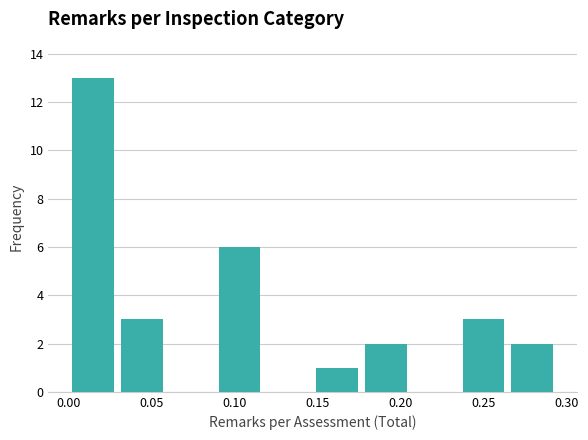

Reading left to right, list every bar in this chart as the range it spans on the x-axis followed by its height. Neither the bar edges nor the heights are printed on the chart, so give them approximately, as read against the axes.

0.000 to 0.030: 13
0.030 to 0.060: 3
0.060 to 0.090: 0
0.090 to 0.120: 6
0.120 to 0.145: 0
0.145 to 0.175: 1
0.175 to 0.205: 2
0.205 to 0.235: 0
0.235 to 0.265: 3
0.265 to 0.295: 2